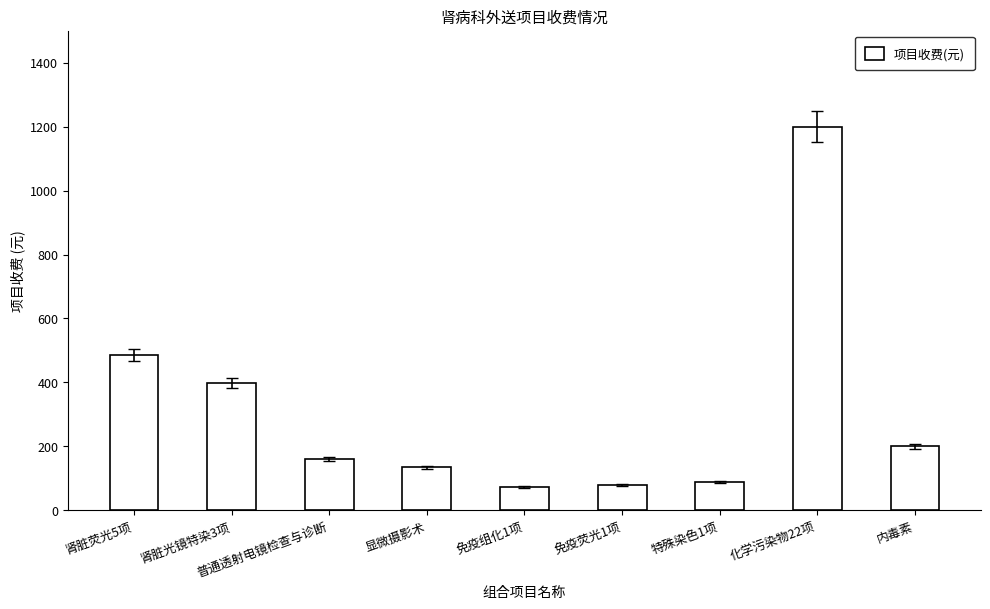

How many bars are there in total?

9